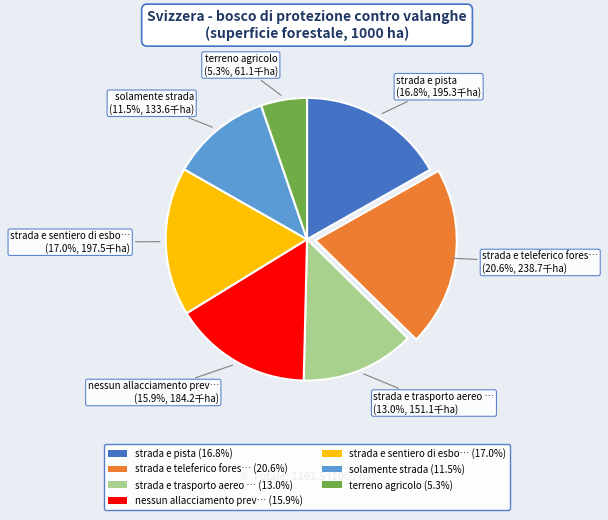

Does any single category account for the majority?

No